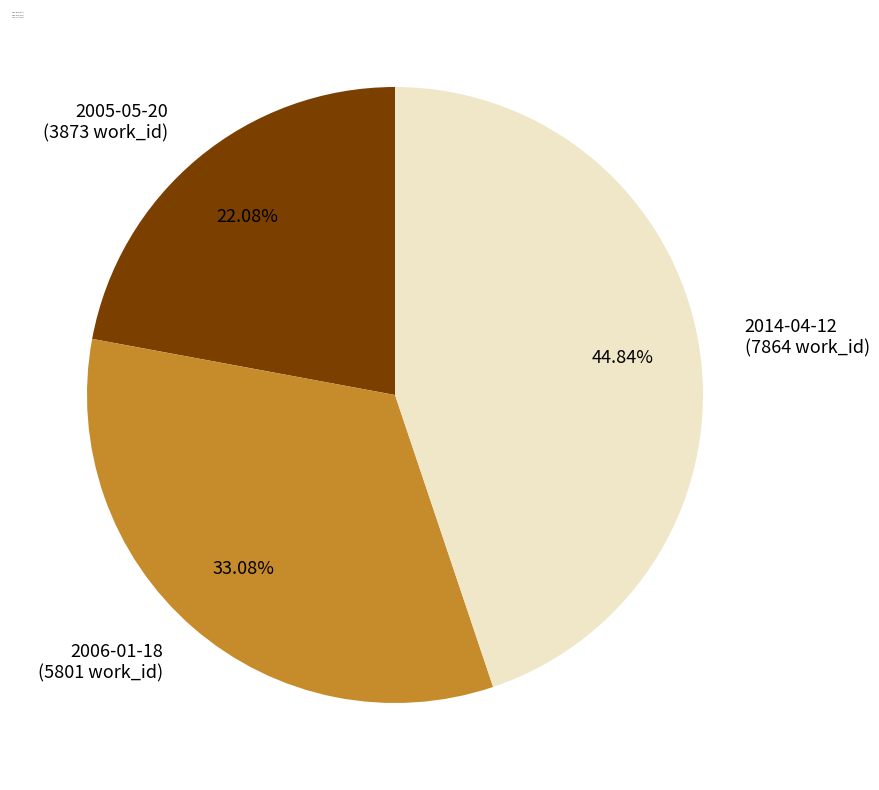

To the nearest percent, what is the difference between the largest and smallest slice percentages?

23%